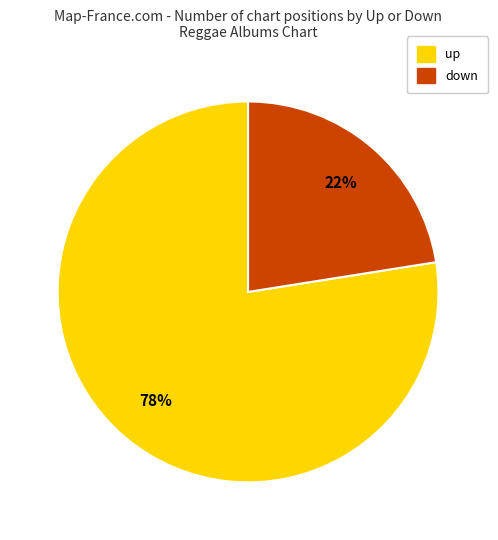

What is the largest slice in the pie chart?

up